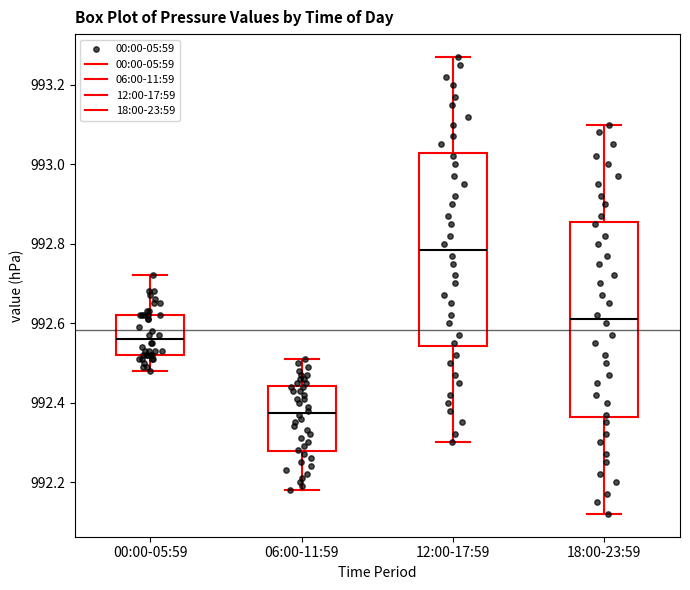

Reading left to right, read every box against the y-axis: the position of its median line, the range the box covers, and the ends of its whiskers. The values are not printed on the chart, so give them approximately, as read against the axis.

00:00-05:59: median 992.56, box 992.52 to 992.62, whiskers 992.48 to 992.72
06:00-11:59: median 992.38, box 992.28 to 992.44, whiskers 992.18 to 992.52
12:00-17:59: median 992.78, box 992.54 to 993.02, whiskers 992.30 to 993.28
18:00-23:59: median 992.62, box 992.36 to 992.86, whiskers 992.12 to 993.10